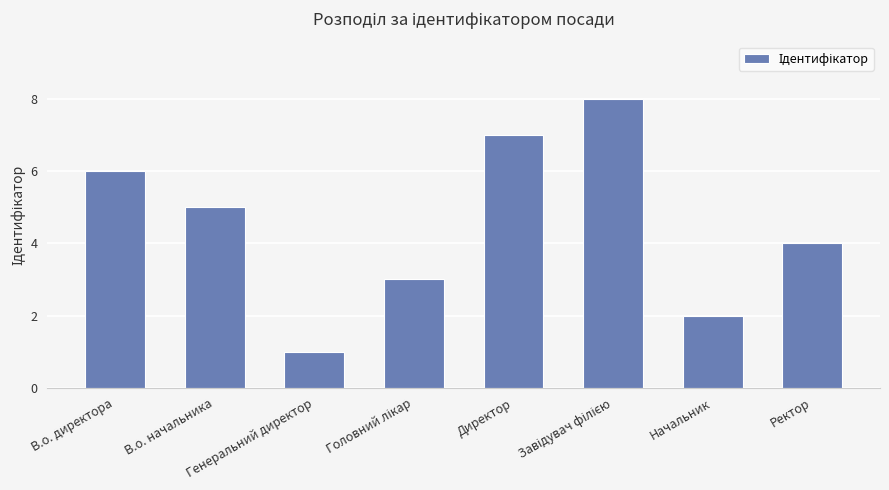

How many series are shown in this chart?

1